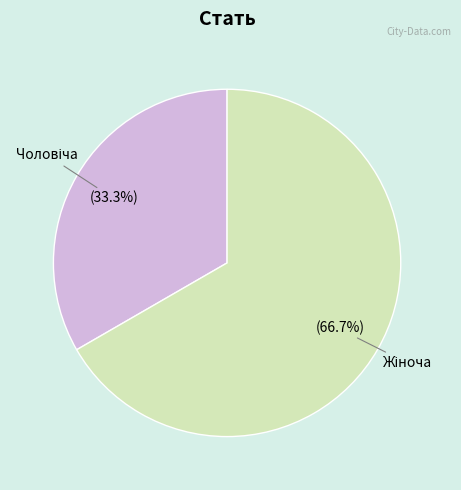

Does any single category account for the majority?

Yes